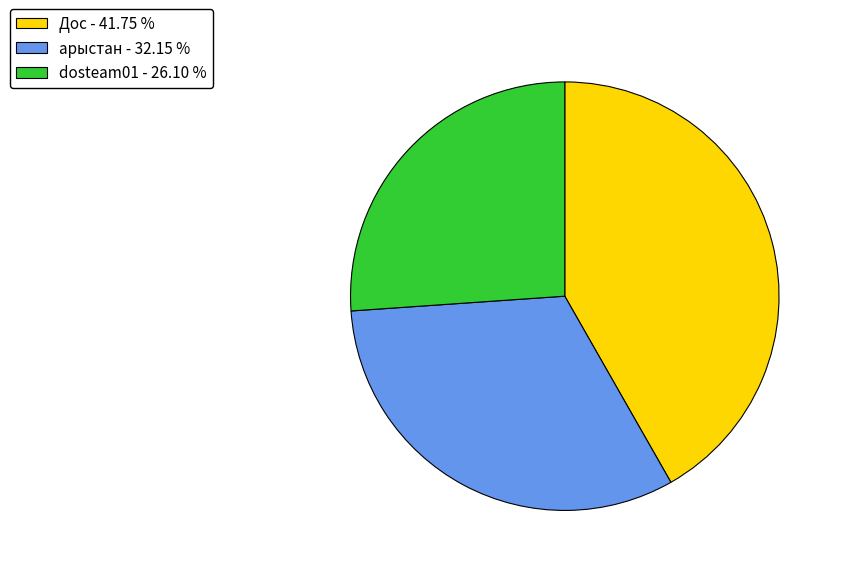

Which category has the smallest portion of the pie?

dosteam01